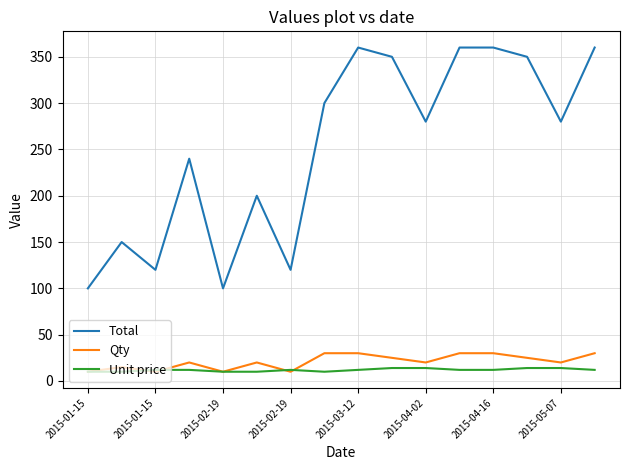

Which series has the largest total across all categories?

Total